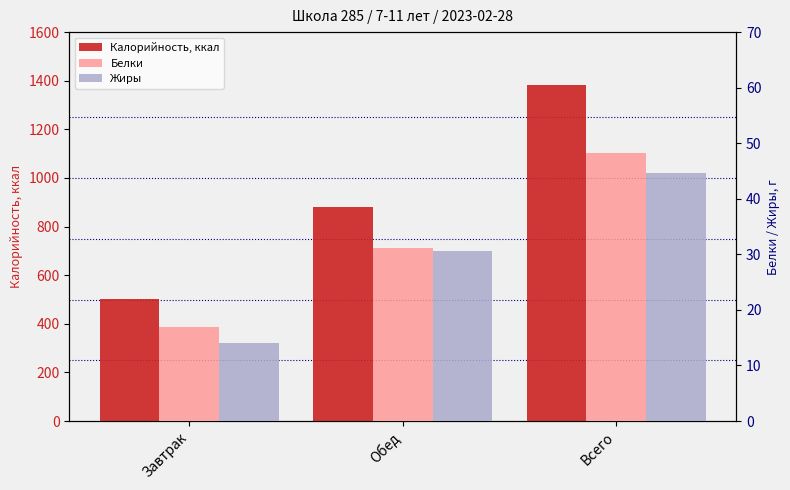

Reading right to left, list all the values displayed in this chart.

Калорийность, ккал: Всего=1382.8	Обед=881.8	Завтрак=501.1
Белки: Всего=48.2	Обед=31.2	Завтрак=17.0
Жиры: Всего=44.6	Обед=30.7	Завтрак=14.0